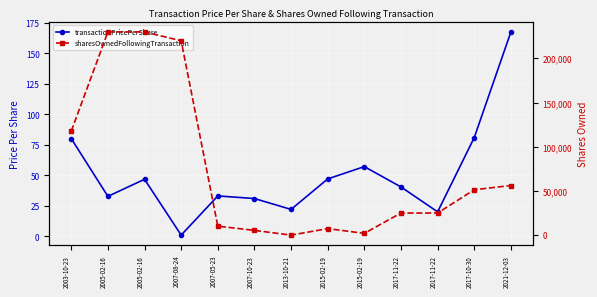

Which series has the widest spread of values?

sharesOwnedFollowingTransaction